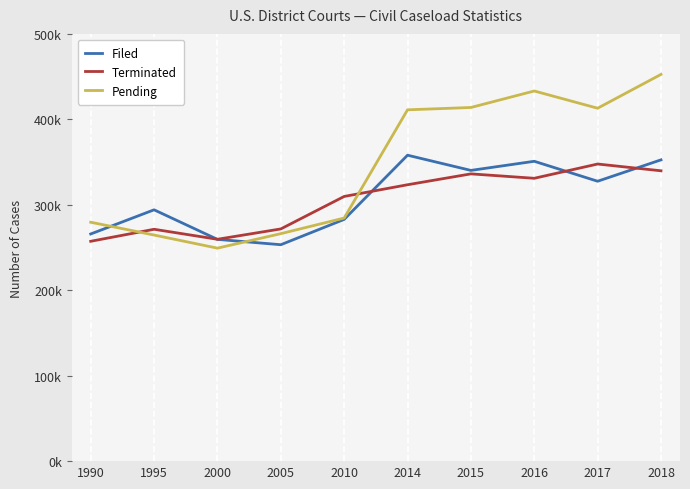

Which series ends up on top after the final intersection of Pending and Terminated?

Pending